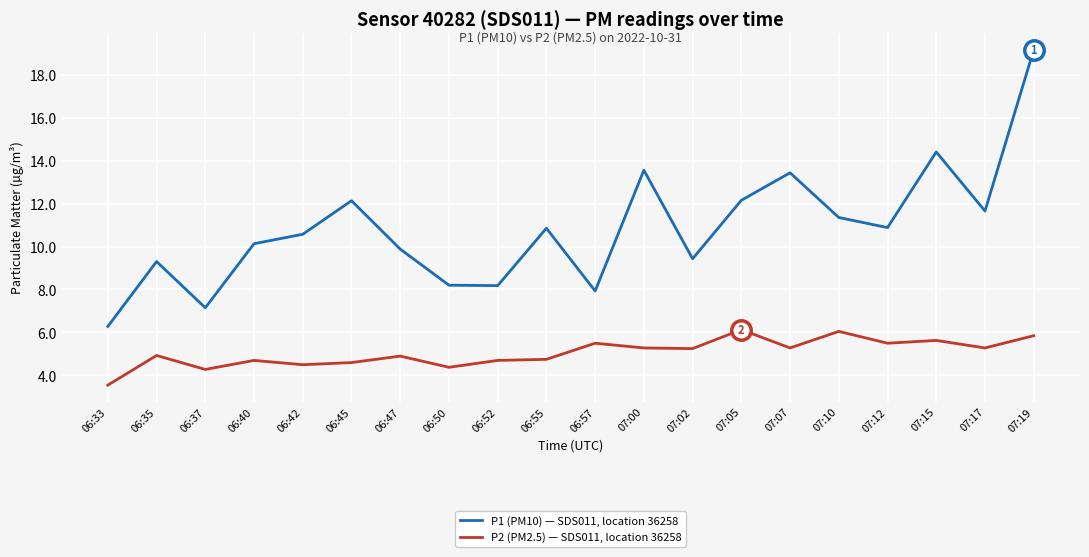

Is the value of P1 (PM10) — SDS011, location 36258 at 06:42 greater than the value of P2 (PM2.5) — SDS011, location 36258 at 06:55?

Yes